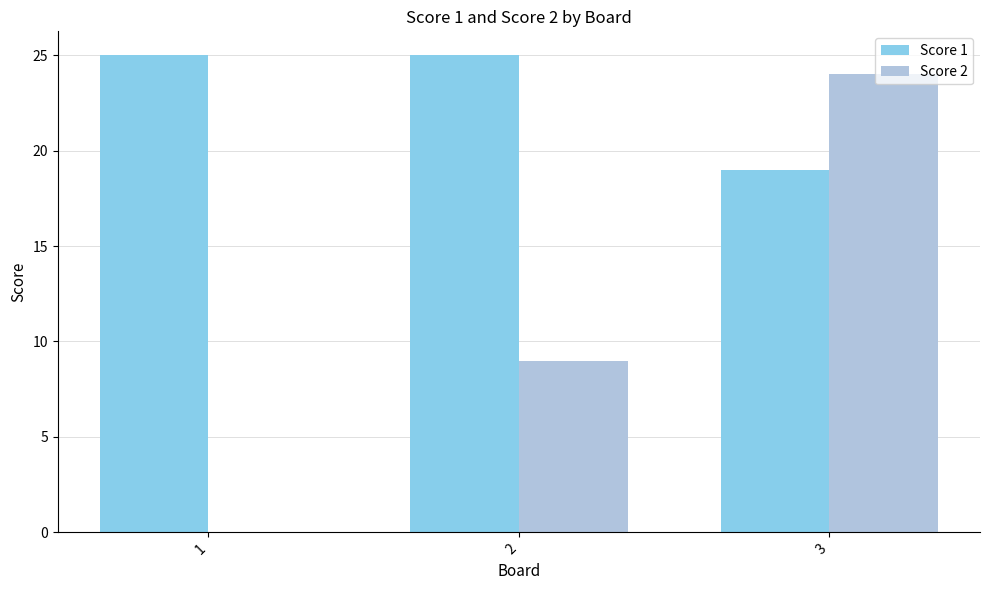

What is the sum of all Score 1 values?

69